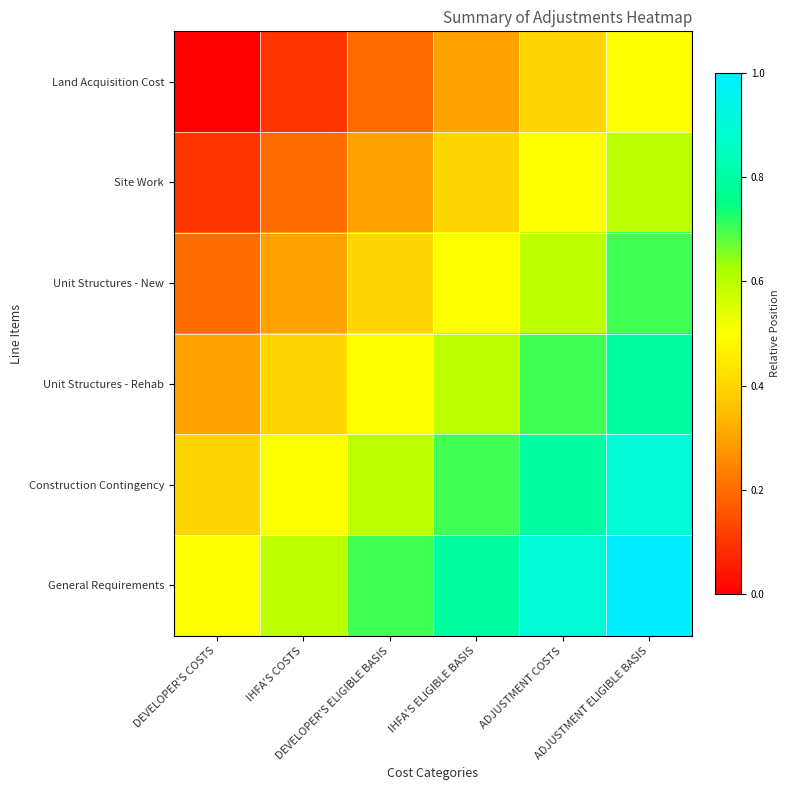

What is the total value across all series at DEVELOPER'S COSTS?

1.5